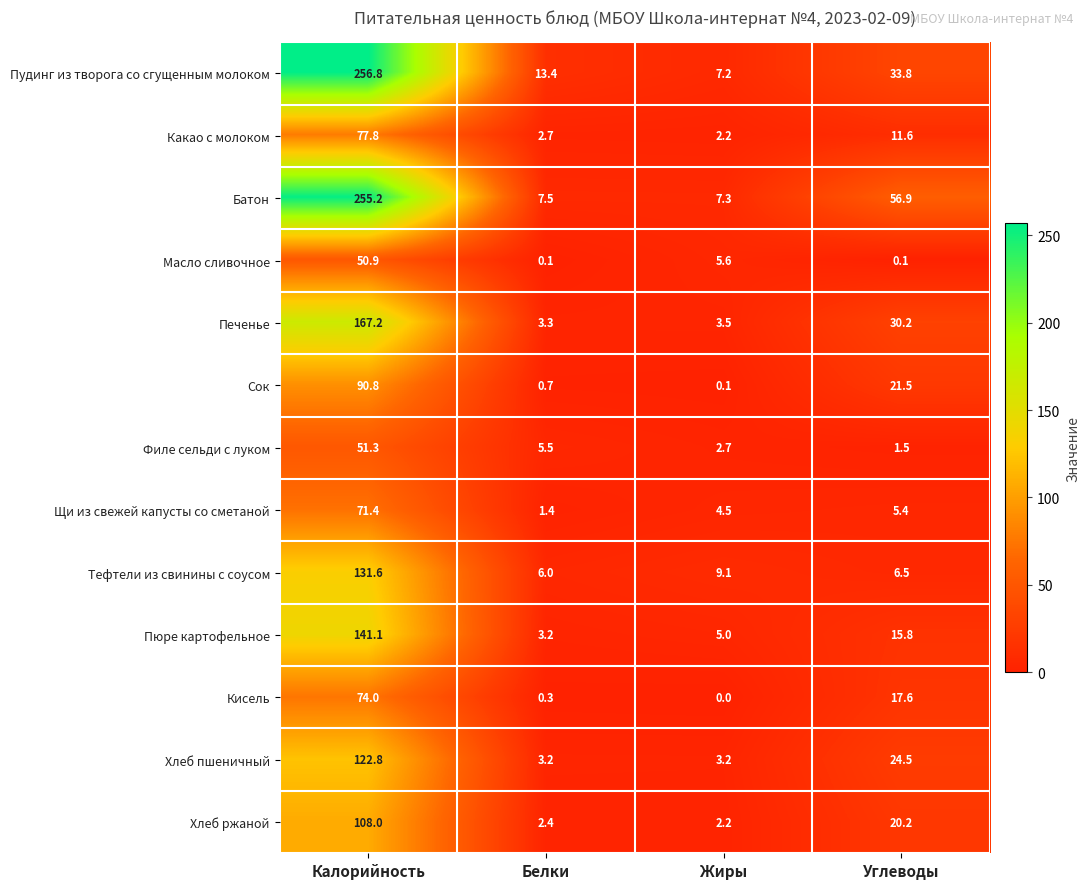

List the labels in order of Пюре картофельное value, largest first.

Калорийность, Углеводы, Жиры, Белки